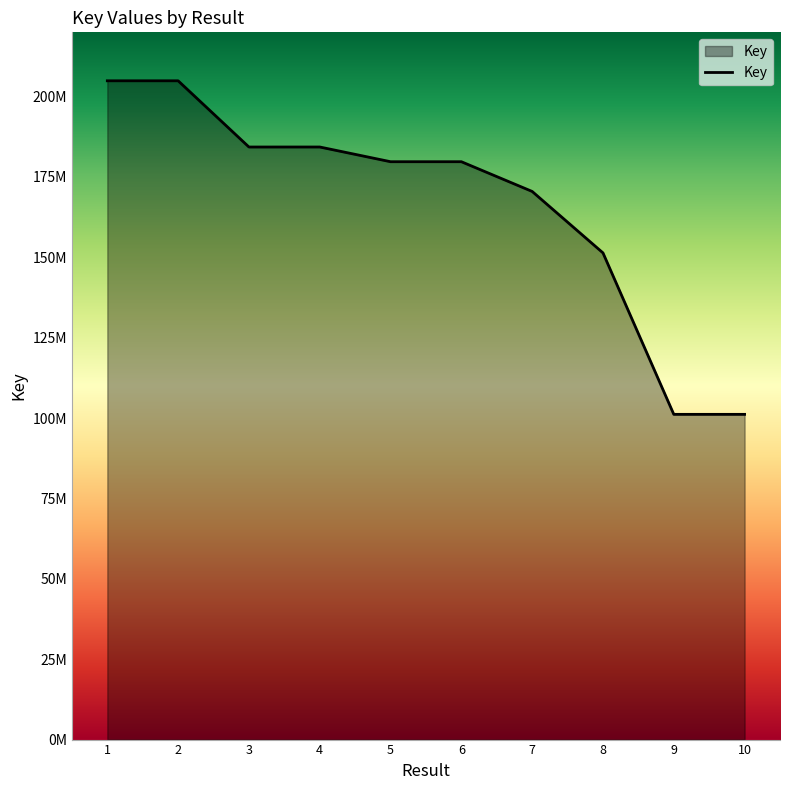

Is this an area chart (filled region under the line)?

Yes